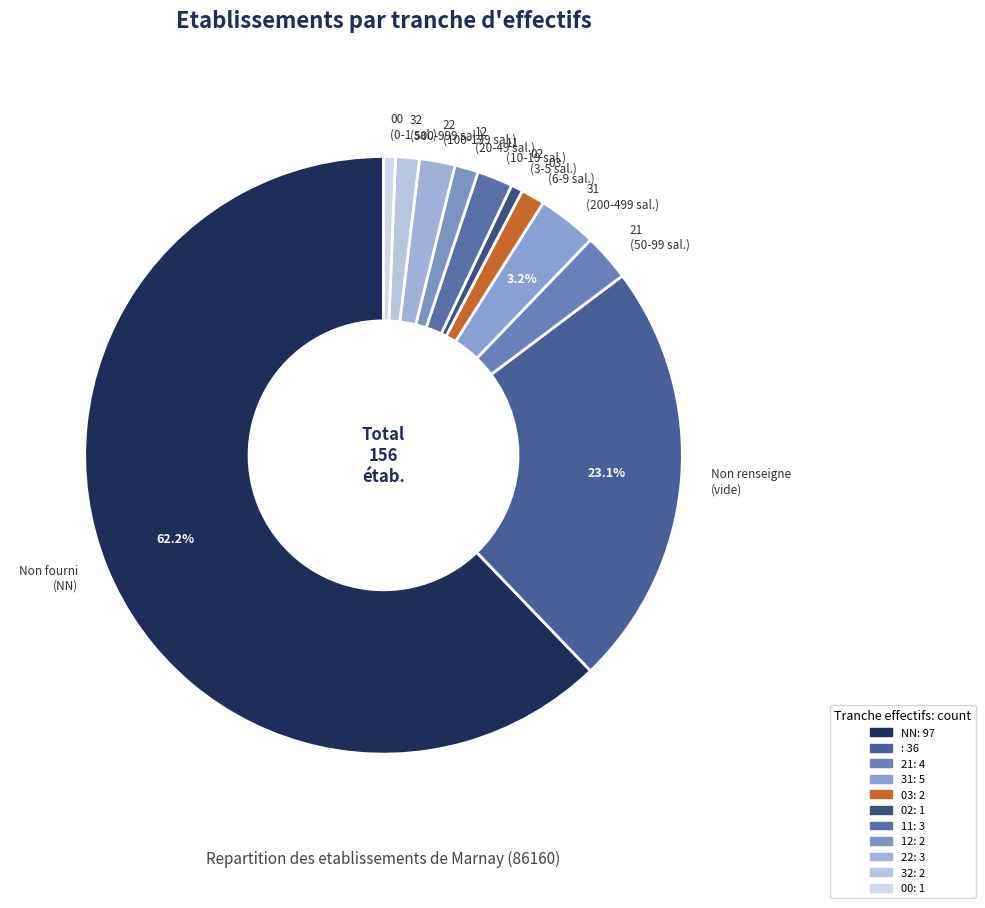

Count the number of slices in the pie.

11